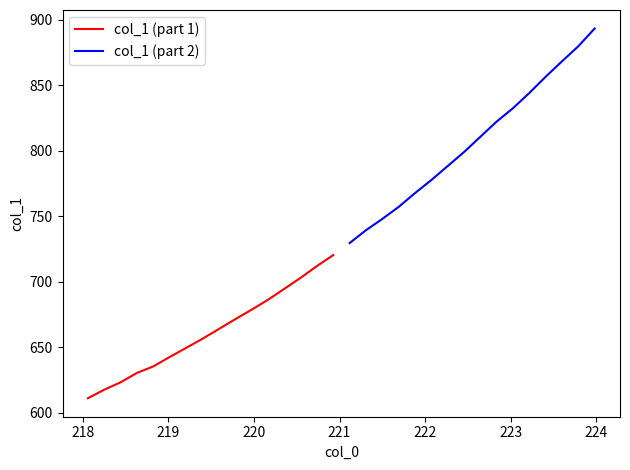

What is the maximum value for col_1 (part 1)?

720.3